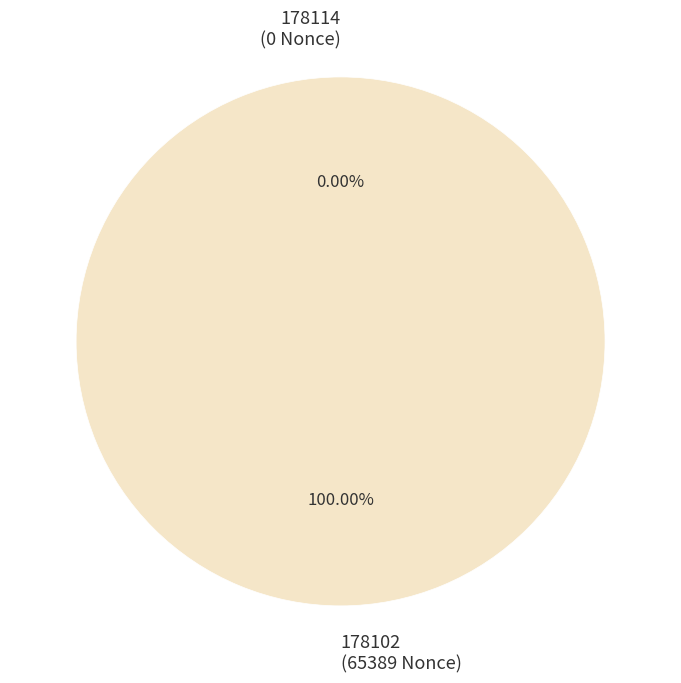

What portion of the pie excludes 178114?

100.0%